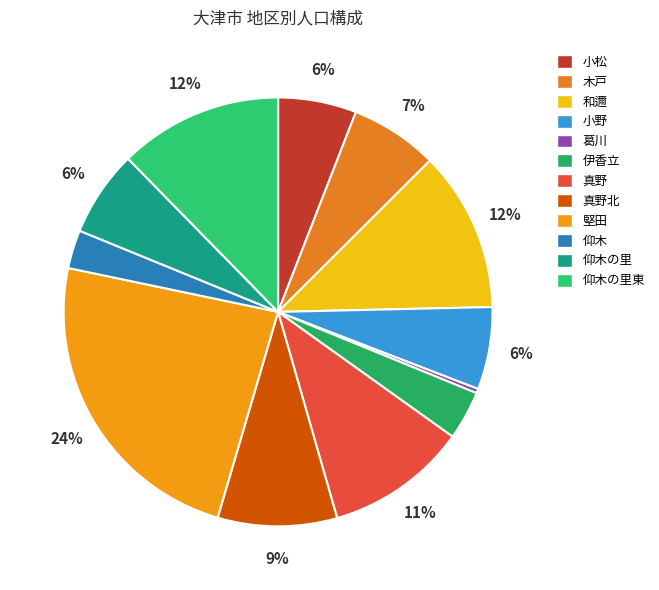

Count the number of slices in the pie.

12